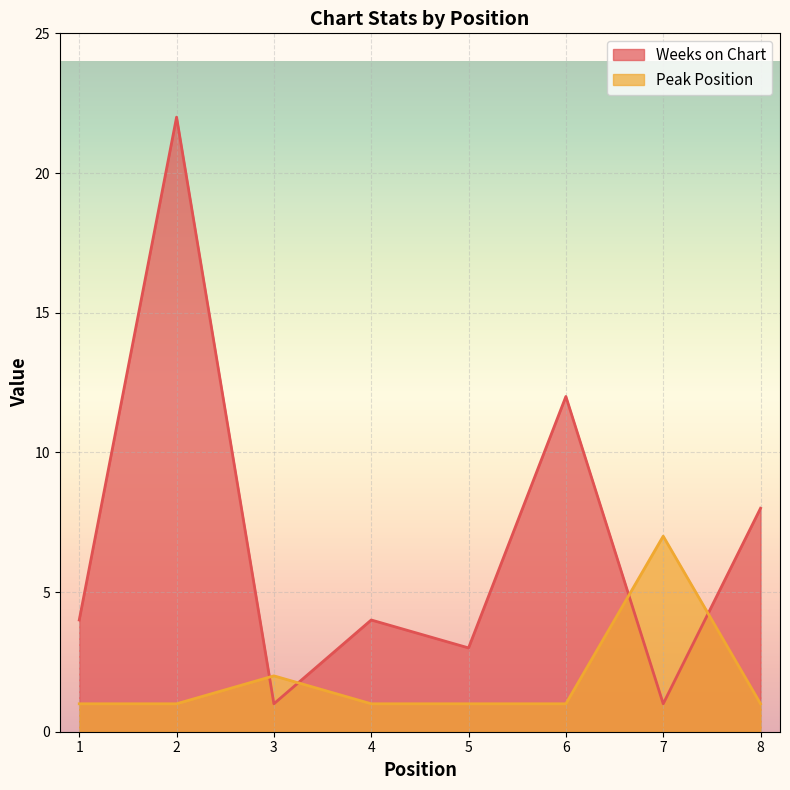

Reading right to left, what are all the values shown in this chart?

Weeks on Chart: 8=8	7=1	6=12	5=3	4=4	3=1	2=22	1=4
Peak Position: 8=1	7=7	6=1	5=1	4=1	3=2	2=1	1=1